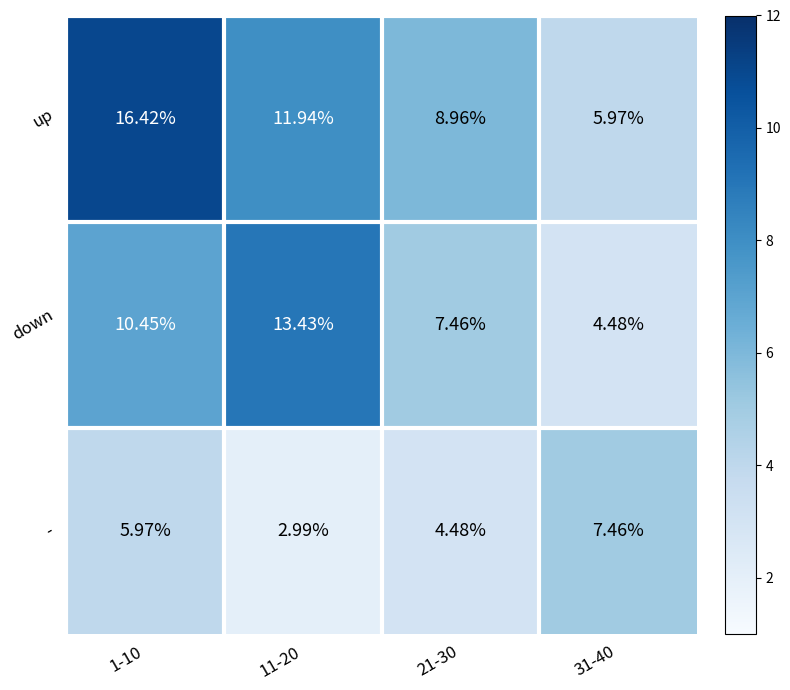

List the series in order of their peak value, highest first.

up, down, -